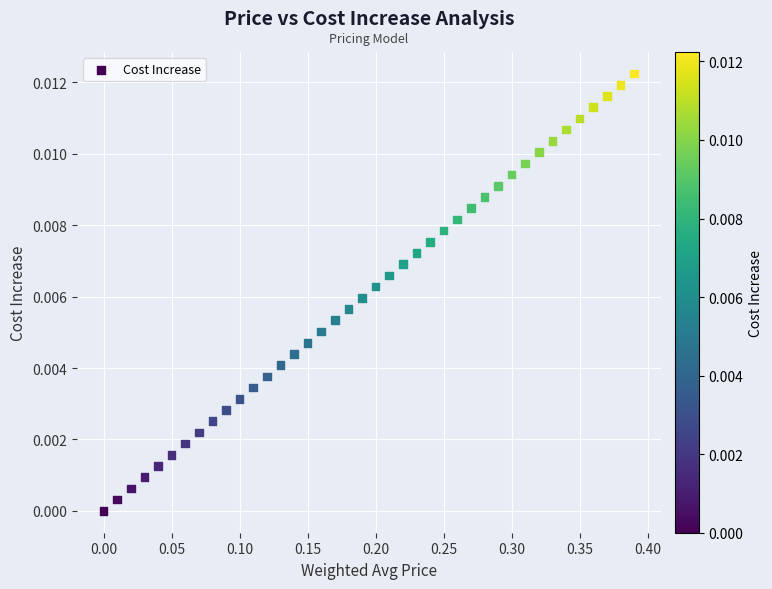

What is the range of X values (max minus min)?

0.4